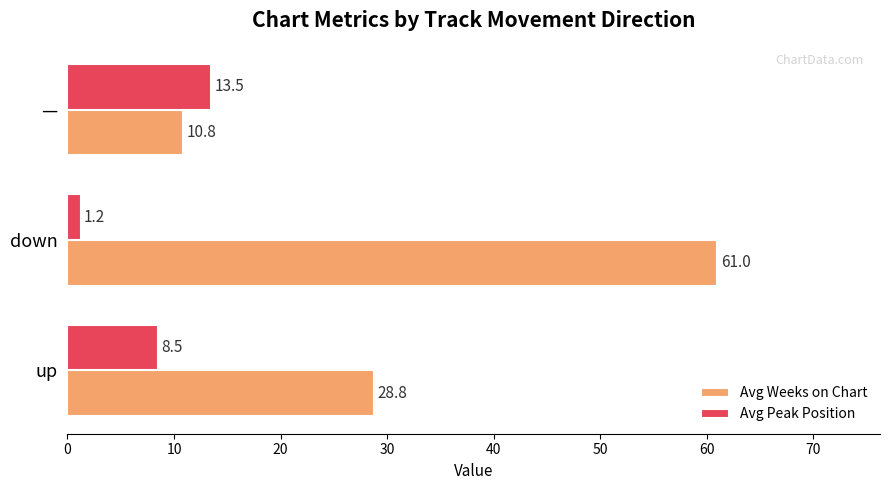

Rank the categories by Avg Weeks on Chart value from lowest to highest.

—, up, down